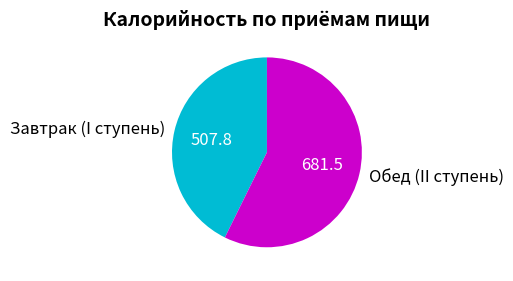

Is it true that Обед (II ступень) is 46% of the pie?

False